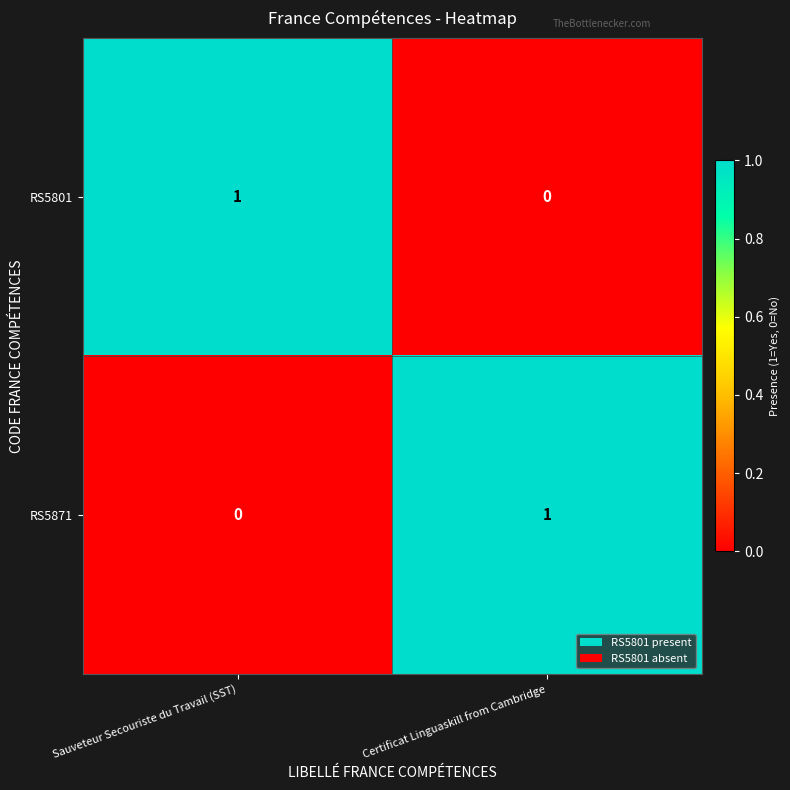

At which label does RS5871 reach its peak?

Certificat Linguaskill from Cambridge